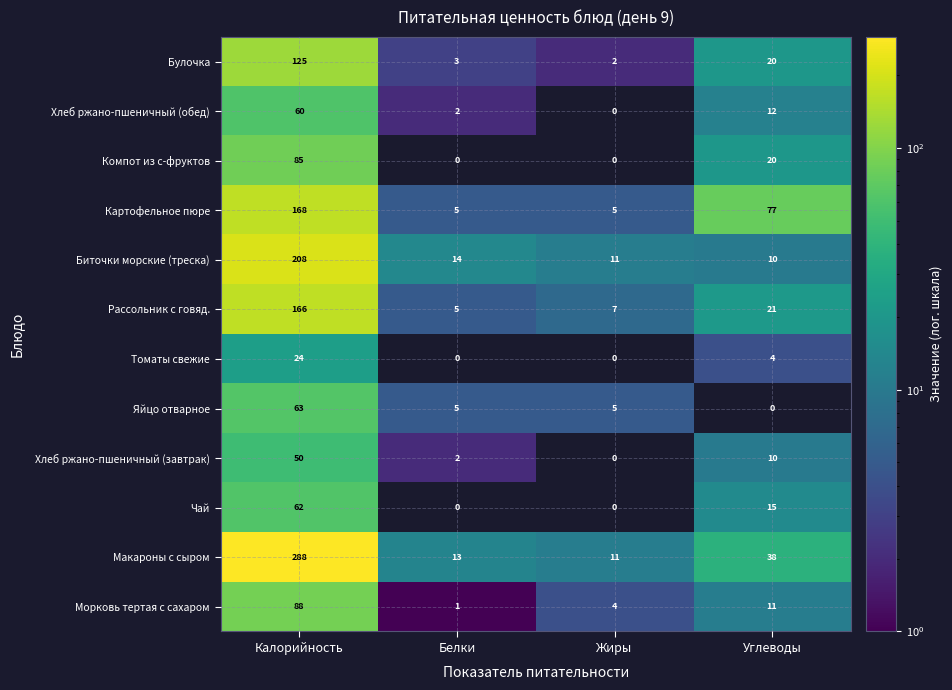

How many positive values does the Хлеб ржано-пшеничный (завтрак) series have?

3